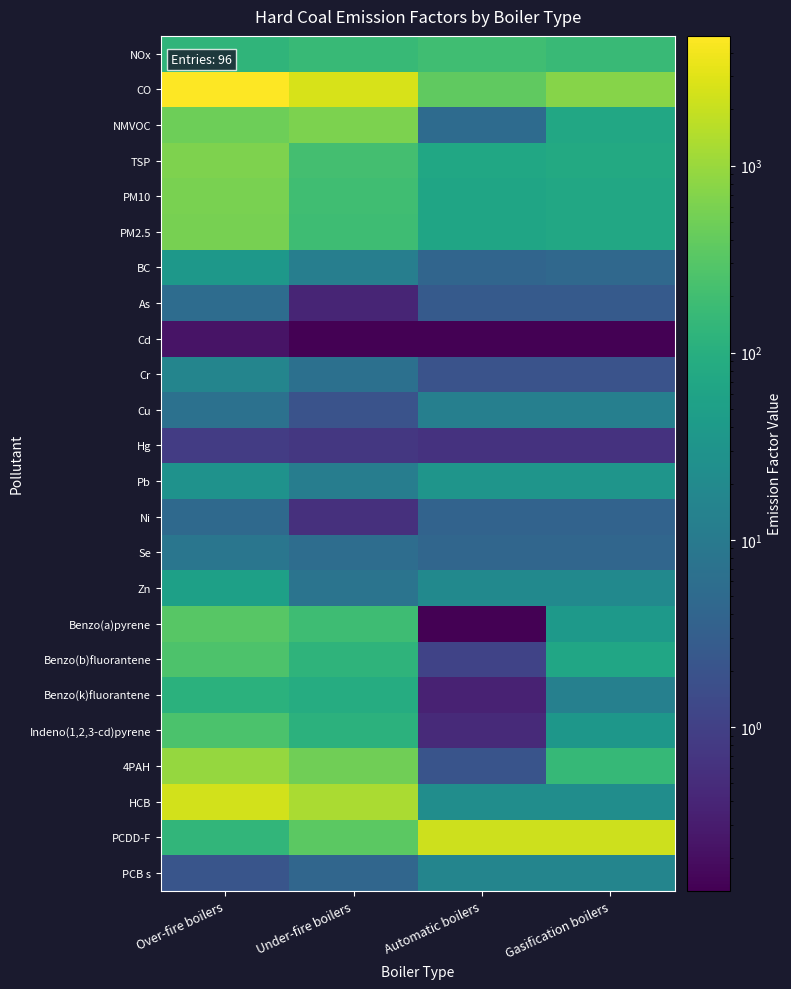

Reading right to left, list all the values displayed in this chart.

NOx: Gasification boilers=167.4	Automatic boilers=196.0	Under-fire boilers=162.7	Over-fire boilers=129.0
CO: Gasification boilers=739.8	Automatic boilers=383.5	Under-fire boilers=2625.3	Over-fire boilers=4935.4
NMVOC: Gasification boilers=72.1	Automatic boilers=5.4	Under-fire boilers=631.3	Over-fire boilers=488.9
TSP: Gasification boilers=80.1	Automatic boilers=71.1	Under-fire boilers=212.6	Over-fire boilers=642.3
PM10: Gasification boilers=72.9	Automatic boilers=64.7	Under-fire boilers=193.5	Over-fire boilers=584.5
PM2.5: Gasification boilers=71.8	Automatic boilers=63.7	Under-fire boilers=190.5	Over-fire boilers=575.5
BC: Gasification boilers=4.6	Automatic boilers=4.1	Under-fire boilers=12.2	Over-fire boilers=36.8
As: Gasification boilers=2.7	Automatic boilers=2.7	Under-fire boilers=0.4	Over-fire boilers=5.6
Cd: Gasification boilers=0.1	Automatic boilers=0.1	Under-fire boilers=0.1	Over-fire boilers=0.2
Cr: Gasification boilers=2.0	Automatic boilers=2.0	Under-fire boilers=6.4	Over-fire boilers=16.3
Cu: Gasification boilers=12.4	Automatic boilers=12.4	Under-fire boilers=2.0	Over-fire boilers=6.8
Hg: Gasification boilers=0.6	Automatic boilers=0.6	Under-fire boilers=0.7	Over-fire boilers=0.9
Pb: Gasification boilers=32.3	Automatic boilers=32.3	Under-fire boilers=11.7	Over-fire boilers=28.5
Ni: Gasification boilers=3.8	Automatic boilers=3.8	Under-fire boilers=0.6	Over-fire boilers=4.9
Se: Gasification boilers=4.3	Automatic boilers=4.3	Under-fire boilers=5.6	Over-fire boilers=8.4
Zn: Gasification boilers=20.0	Automatic boilers=20.0	Under-fire boilers=7.6	Over-fire boilers=52.7
Benzo(a)pyrene: Gasification boilers=39.2	Automatic boilers=0.1	Under-fire boilers=186.0	Over-fire boilers=316.2
Benzo(b)fluorantene: Gasification boilers=68.0	Automatic boilers=1.1	Under-fire boilers=125.7	Over-fire boilers=262.9
Benzo(k)fluorantene: Gasification boilers=12.9	Automatic boilers=0.4	Under-fire boilers=88.7	Over-fire boilers=109.7
Indeno(1,2,3-cd)pyrene: Gasification boilers=35.5	Automatic boilers=0.5	Under-fire boilers=113.7	Over-fire boilers=246.9
4PAH: Gasification boilers=155.7	Automatic boilers=2.0	Under-fire boilers=514.1	Over-fire boilers=935.6
HCB: Gasification boilers=22.8	Automatic boilers=22.8	Under-fire boilers=1299.9	Over-fire boilers=2447.7
PCDD-F: Gasification boilers=2202.4	Automatic boilers=2202.4	Under-fire boilers=346.2	Over-fire boilers=136.2
PCB s: Gasification boilers=16.1	Automatic boilers=16.1	Under-fire boilers=4.3	Over-fire boilers=2.1